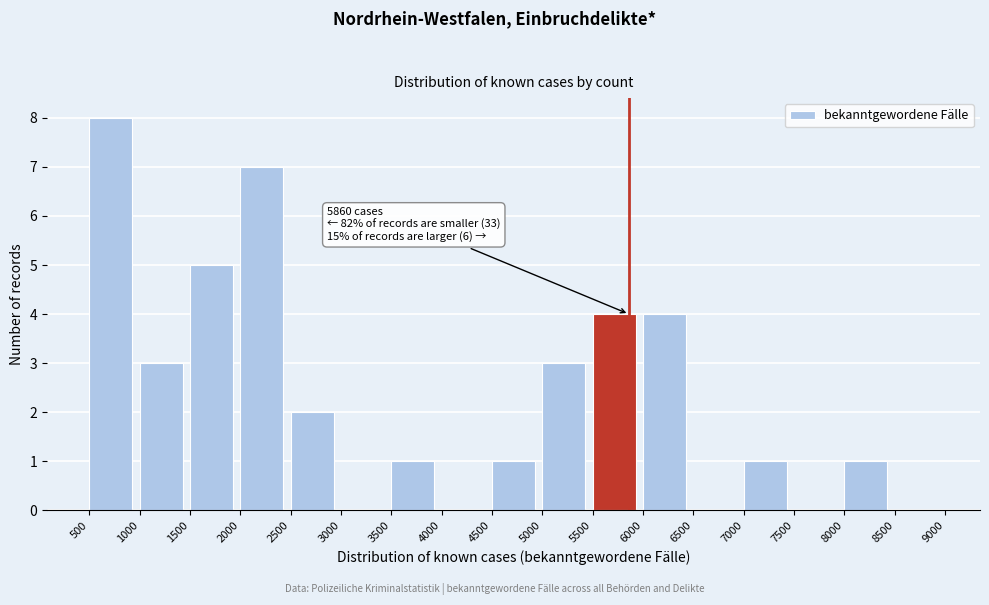

Which range on the x-axis has the tallest bar?

500 to 1000